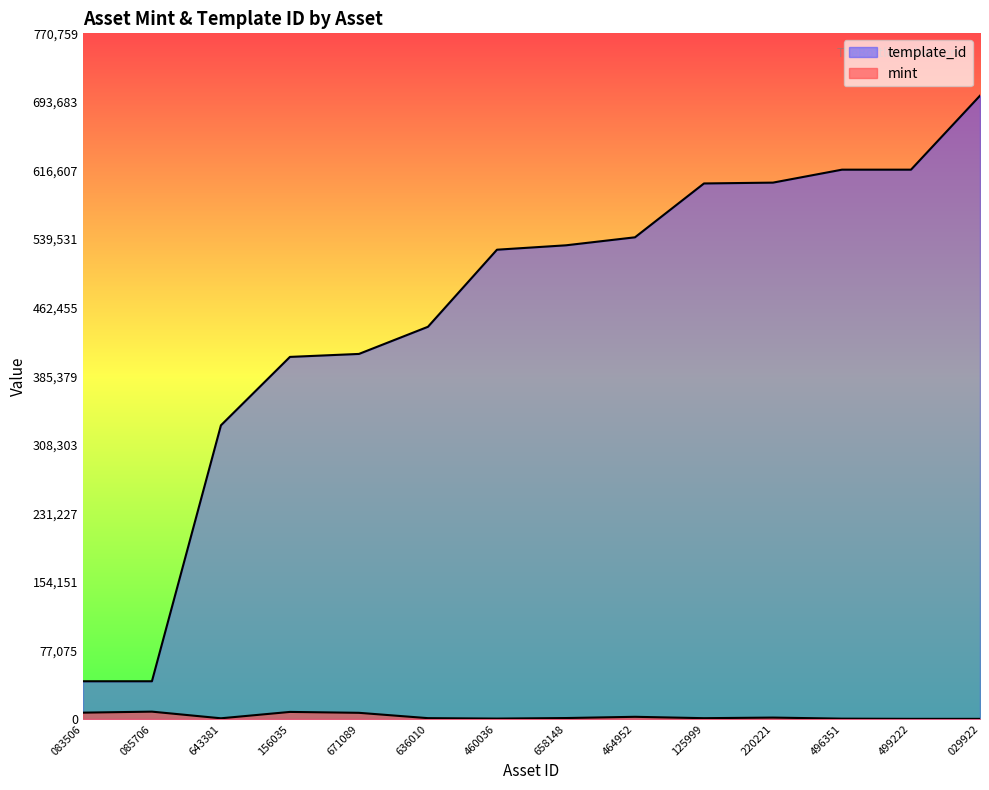

What is the value of the mint point at the 7th from the left?

456